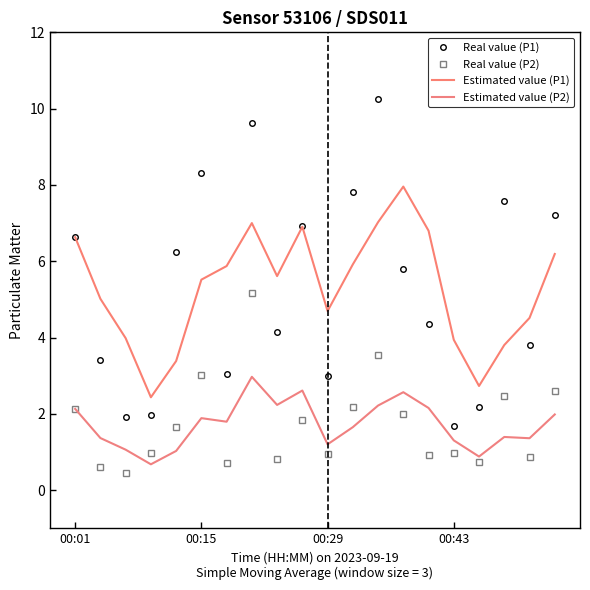

What is the greatest value displayed?

10.2